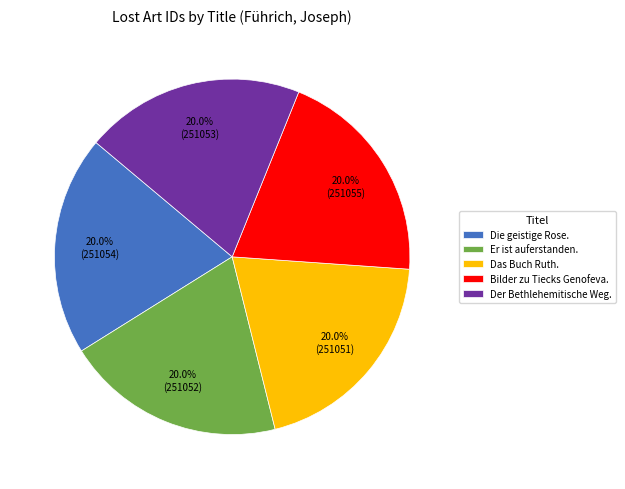

Approximately how many times larger is the value at Er ist auferstanden. compared to Der Bethlehemitische Weg.?

1.0